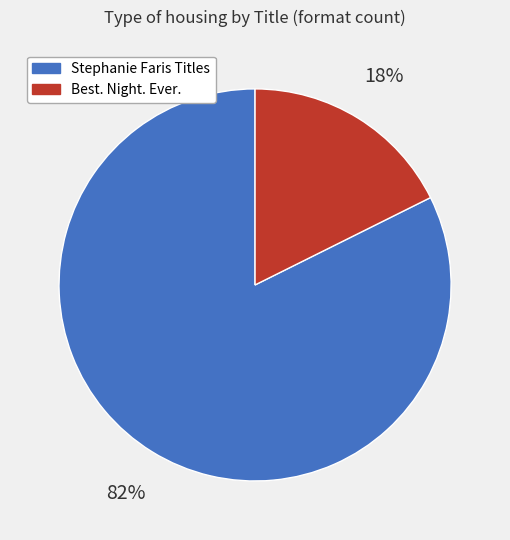

Which has a higher value, Best. Night. Ever. or Stephanie Faris Titles?

Stephanie Faris Titles